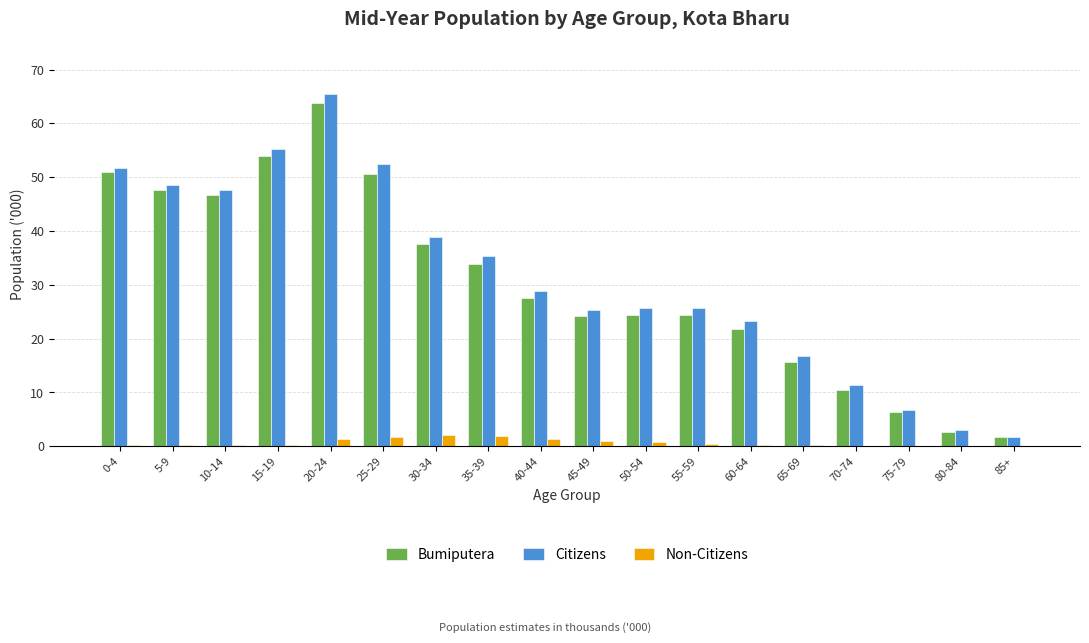

True or false: Citizens has a value of 33.2 at 0-4.

False